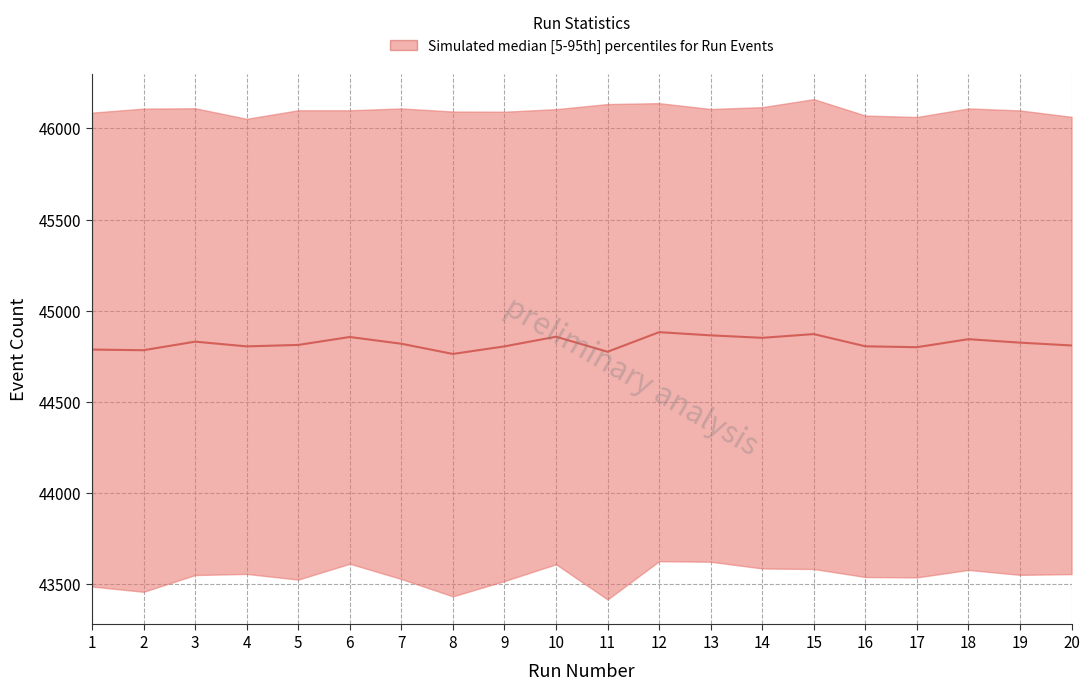

The value at 11 is 44775.0. True or false?

True